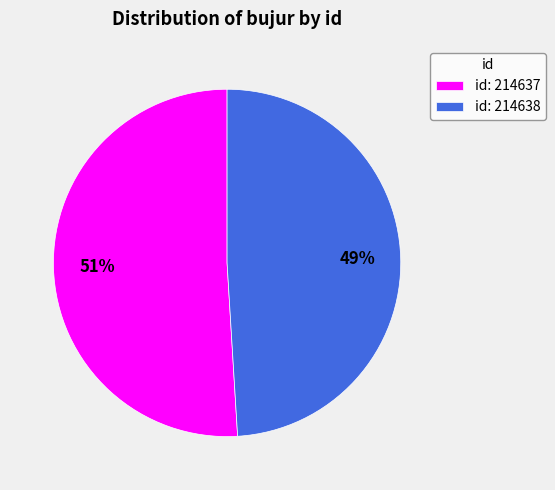

To the nearest percent, what percentage of the pie is id: 214637?

51%